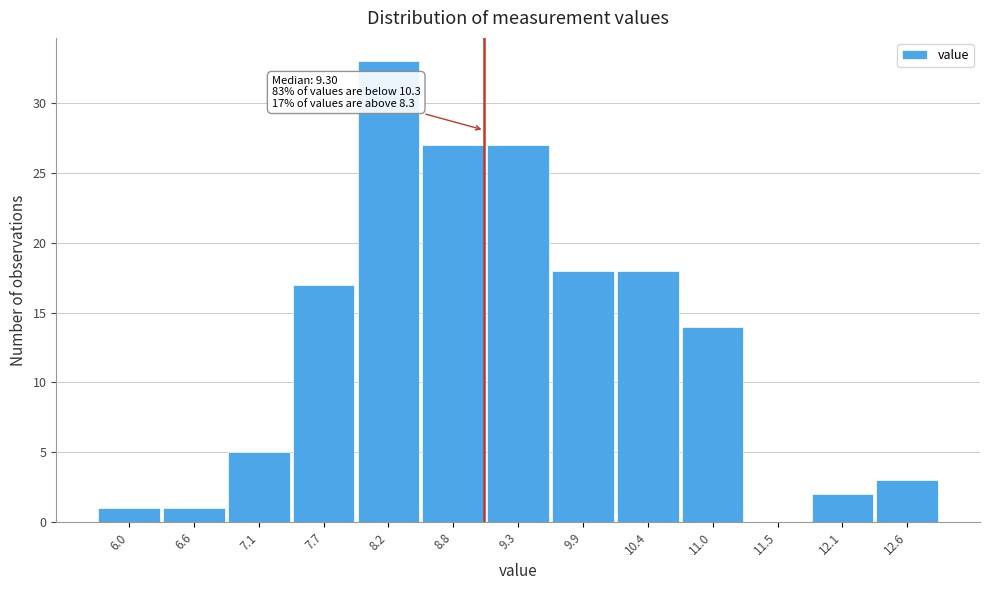

Reading left to right, transcribe all the data shown in this chart.

6.0=1	6.6=1	7.1=5	7.7=17	8.2=33	8.8=27	9.3=27	9.9=18	10.4=18	11.0=14	11.5=0	12.1=2	12.6=3